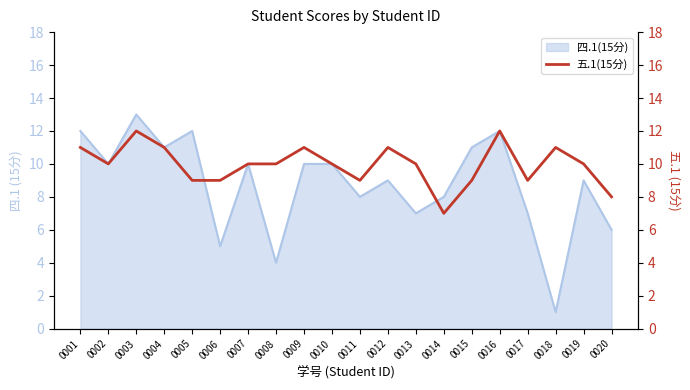

The 四.1(15分) series shows 4 at 0014. True or false?

False